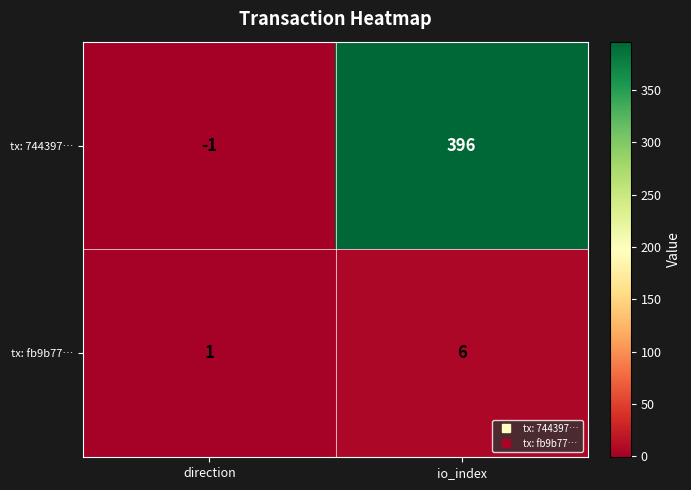

What is the sum of all tx: fb9b77… values?

7